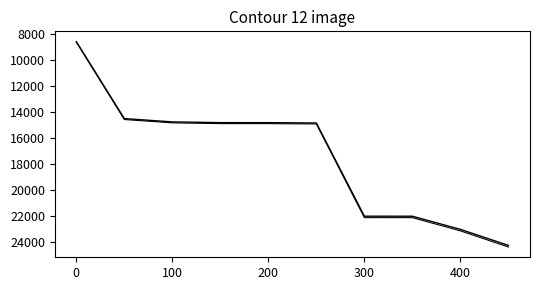

How many lines are shown in the chart?

2